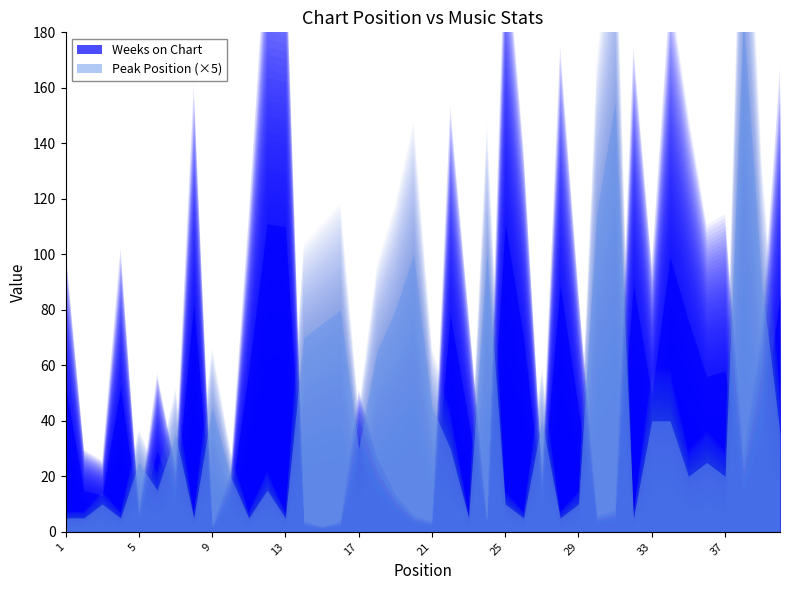

True or false: Peak Position and Weeks on Chart intersect in this chart.

True